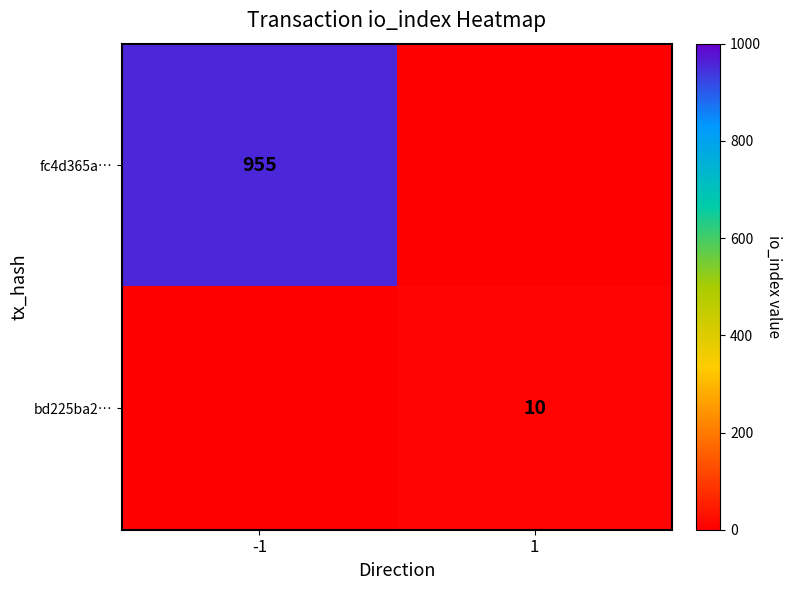

The value of bd225ba2… at 1 is 10. True or false?

True